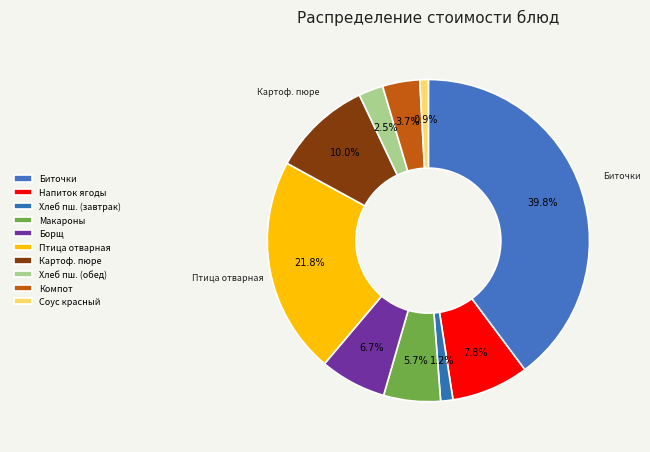

How many segments does this pie chart have?

10